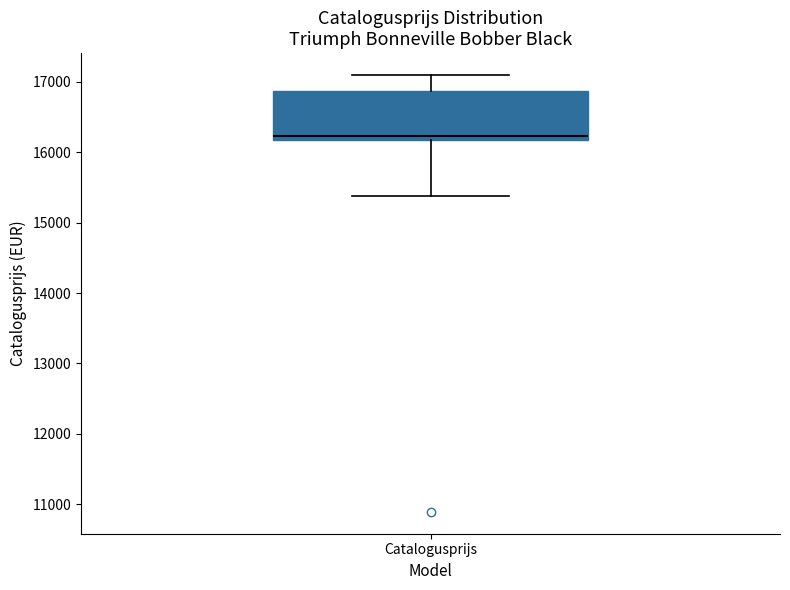

Read this box plot against the y-axis: the position of the median line, the range covered by the box, and the ends of both whiskers. The values are not printed on the chart, so give them approximately, as read against the axis.

median 16200 (just above the box's lower edge), box 16200 to 16900, whiskers 15400 to 17100